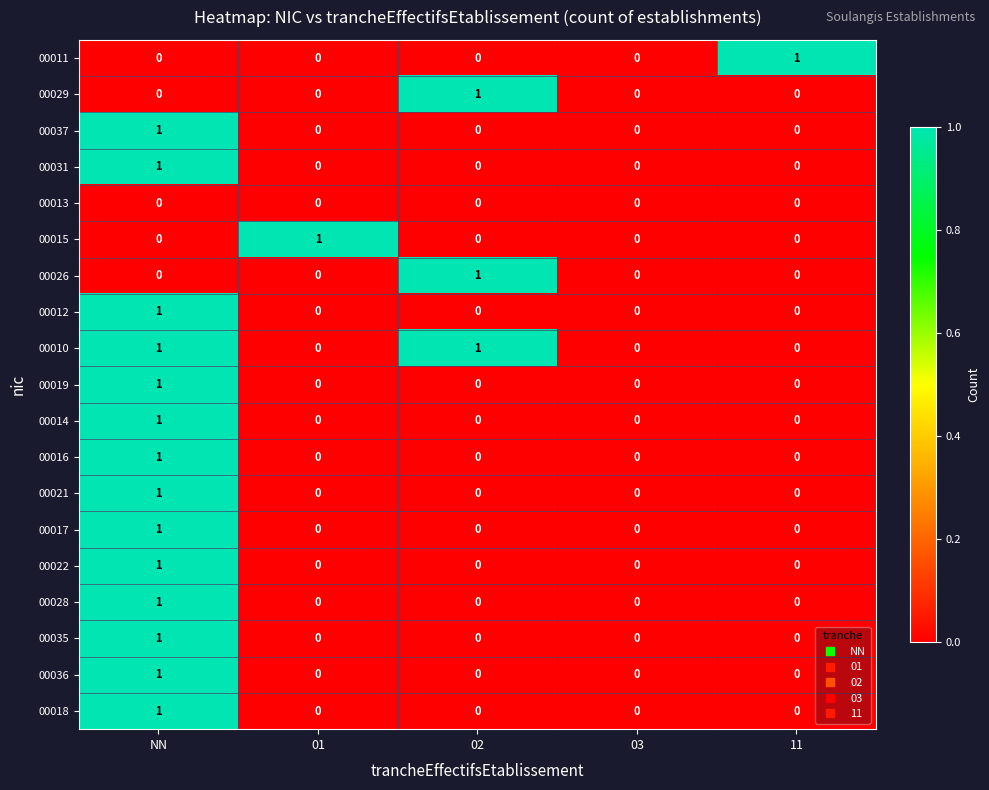

The 00015 series shows 1 at 01. True or false?

True